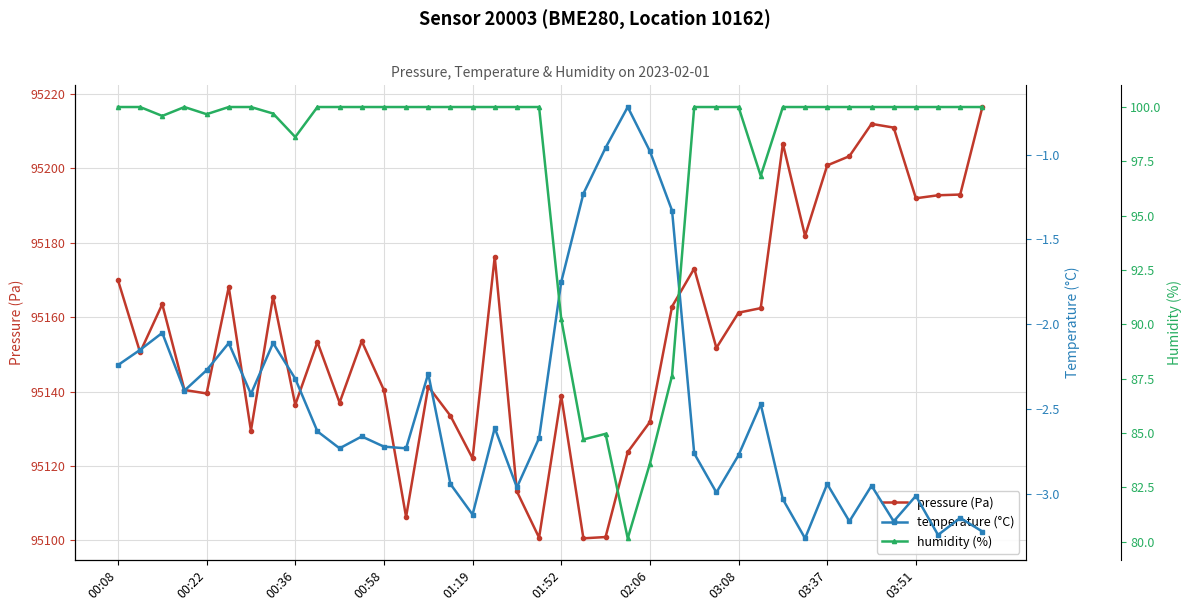

What value does the pressure (Pa) series have at 14?

95141.3